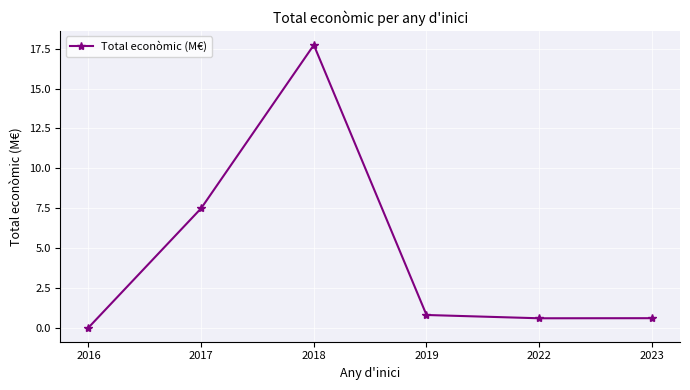

What is the difference between the values at 2019 and 2016?

0.8